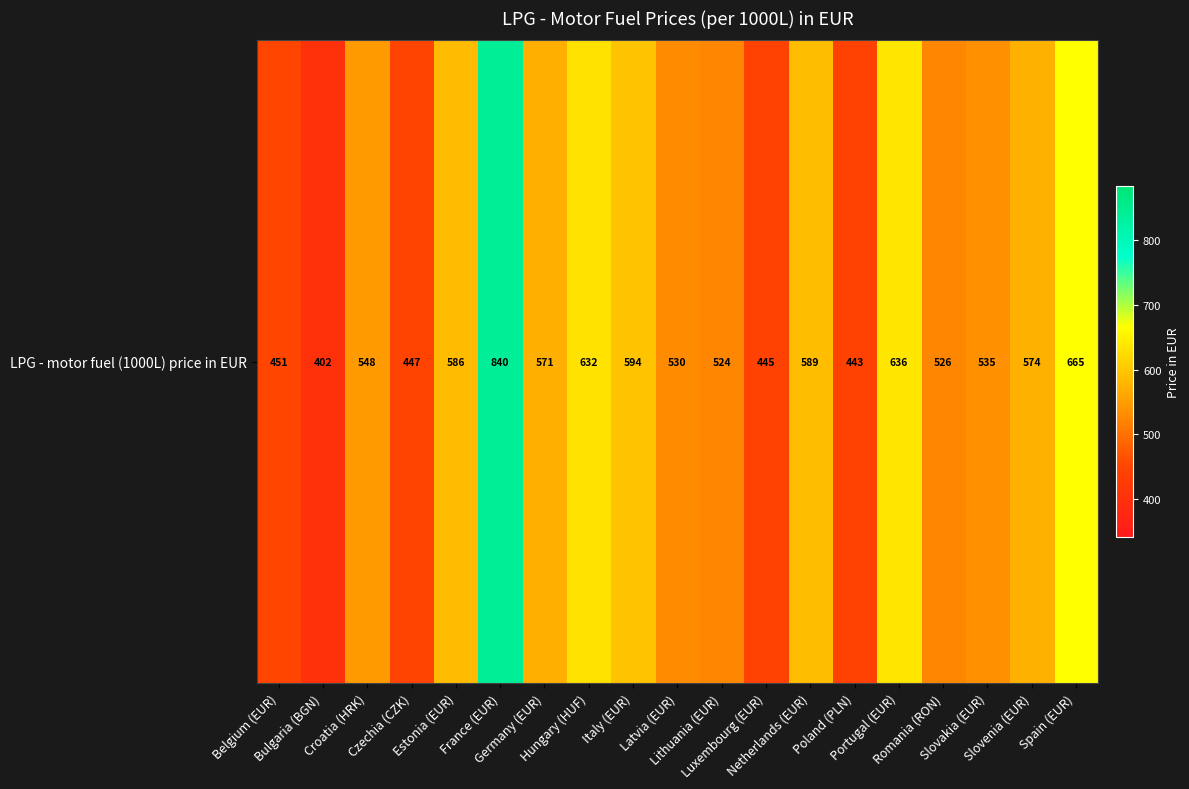

List the labels in order of value, largest first.

France (EUR), Spain (EUR), Portugal (EUR), Hungary (HUF), Italy (EUR), Netherlands (EUR), Estonia (EUR), Slovenia (EUR), Germany (EUR), Croatia (HRK), Slovakia (EUR), Latvia (EUR), Romania (RON), Lithuania (EUR), Belgium (EUR), Czechia (CZK), Luxembourg (EUR), Poland (PLN), Bulgaria (BGN)